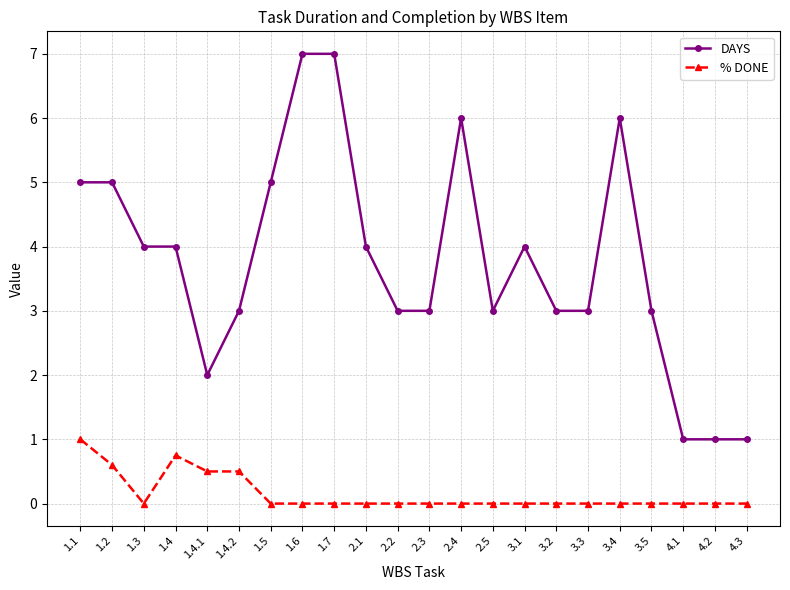

True or false: DAYS has more than 1 interior local peaks.

True